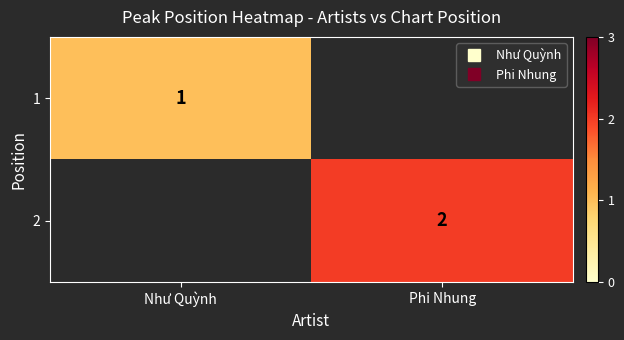

Rank the series by their average value, from highest to lowest.

1, 2